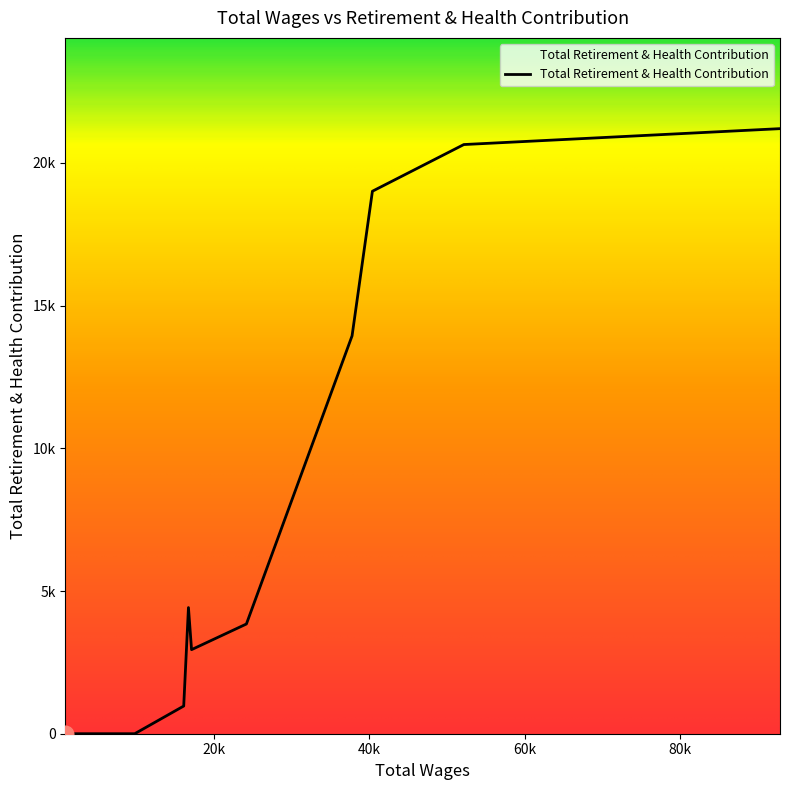

Does the chart display data point markers on the line(s)?

No